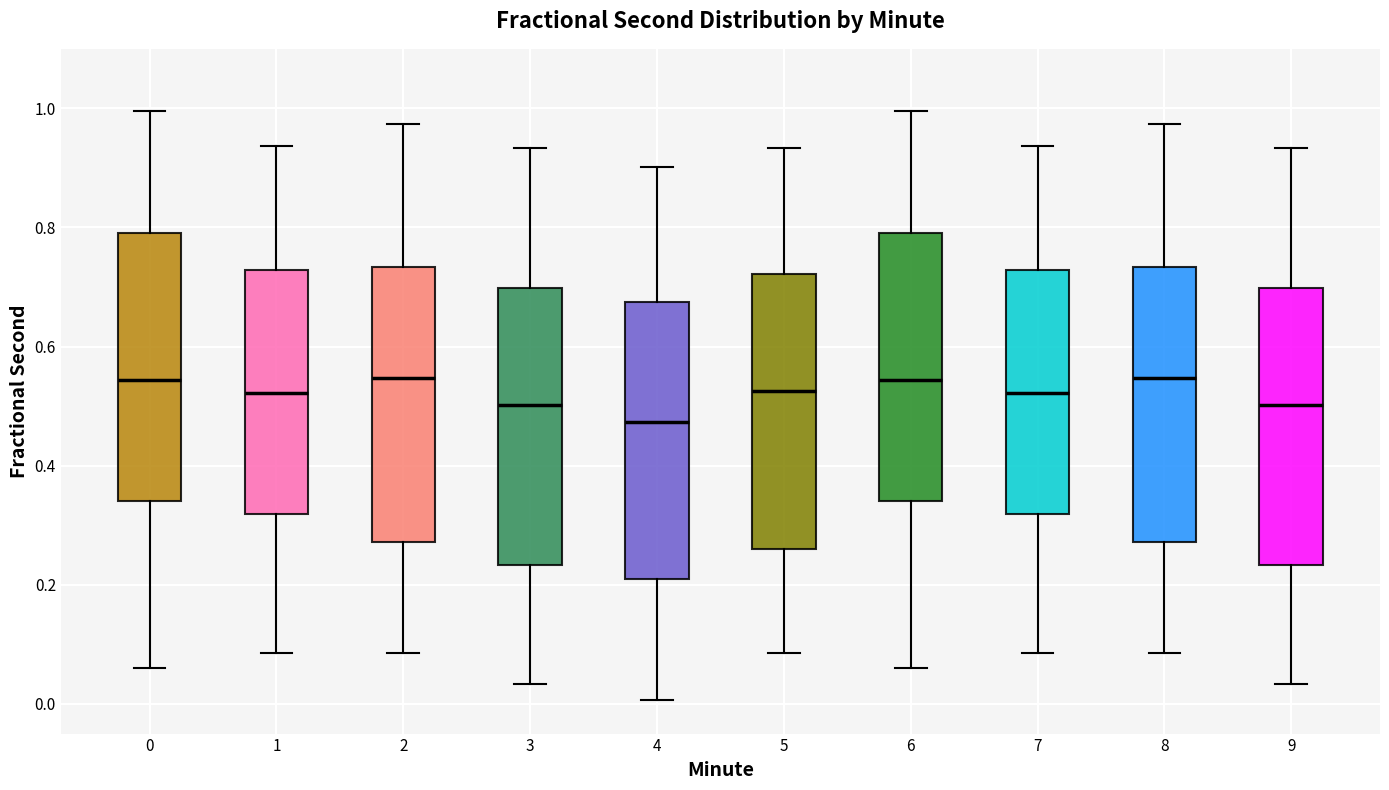

Reading left to right, transcribe this box plot: for each box, give where its median line is, the range the box spans, and where its two whiskers end, as read against the y-axis. The values are not printed on the chart, so give them approximately, as read against the axis.

0: median 0.54, box 0.34 to 0.80, whiskers 0.06 to 1.00
1: median 0.52, box 0.32 to 0.72, whiskers 0.08 to 0.94
2: median 0.54, box 0.28 to 0.74, whiskers 0.08 to 0.98
3: median 0.50, box 0.24 to 0.70, whiskers 0.04 to 0.94
4: median 0.48, box 0.20 to 0.68, whiskers 0.00 to 0.90
5: median 0.52, box 0.26 to 0.72, whiskers 0.08 to 0.94
6: median 0.54, box 0.34 to 0.80, whiskers 0.06 to 1.00
7: median 0.52, box 0.32 to 0.72, whiskers 0.08 to 0.94
8: median 0.54, box 0.28 to 0.74, whiskers 0.08 to 0.98
9: median 0.50, box 0.24 to 0.70, whiskers 0.04 to 0.94